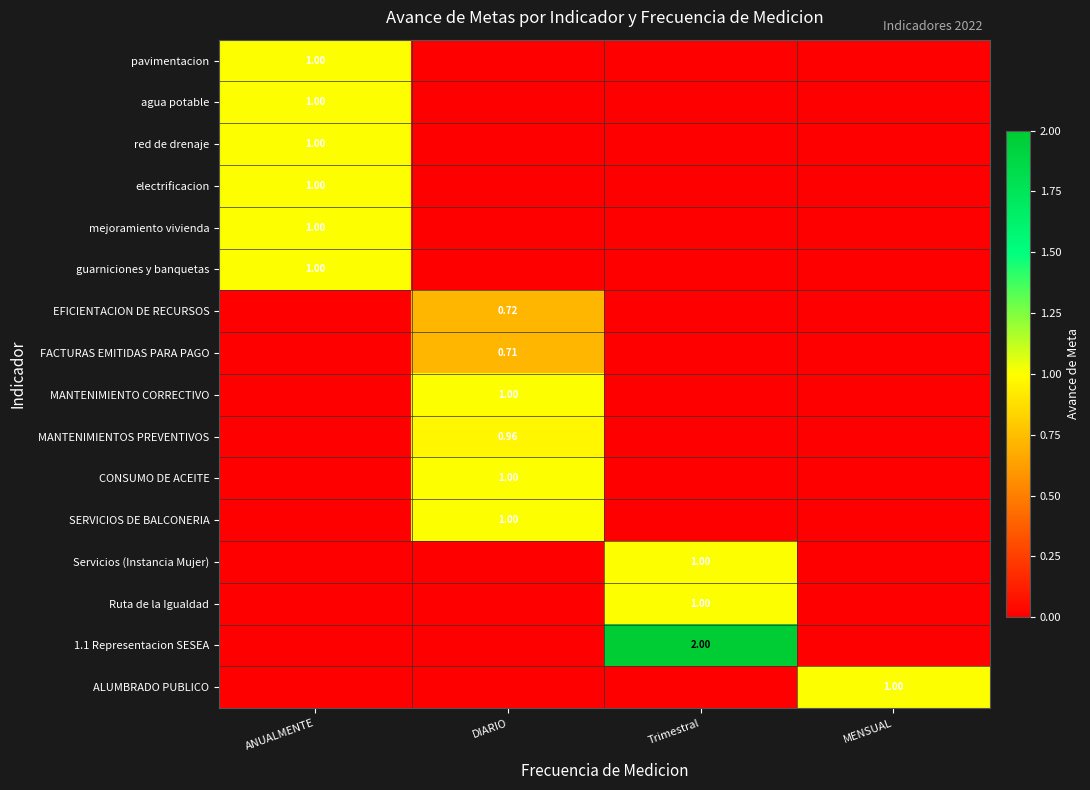

Read the guarniciones y banquetas value at ANUALMENTE.

1.0